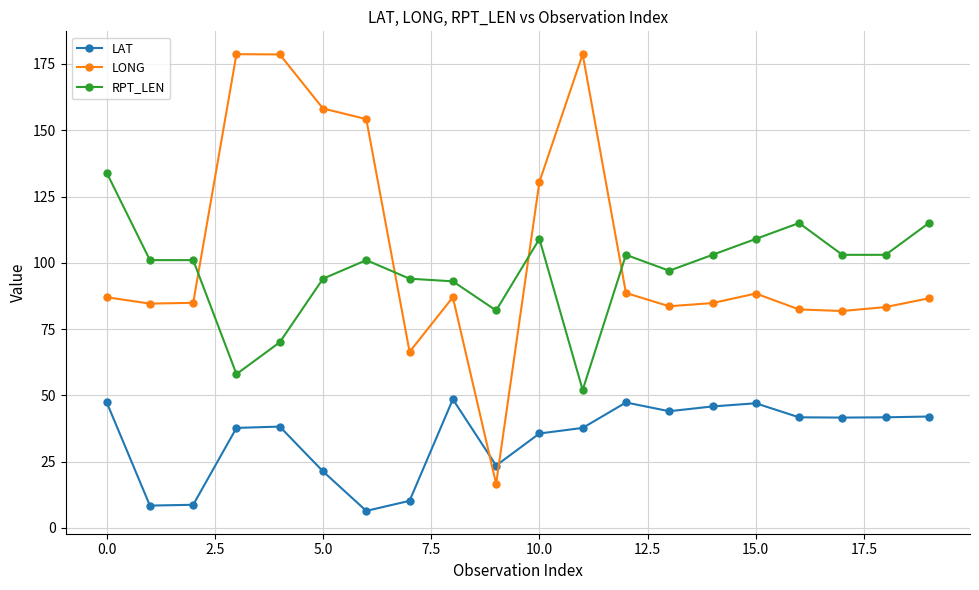

Rank the series by their maximum value, from lowest to highest.

LAT, RPT_LEN, LONG